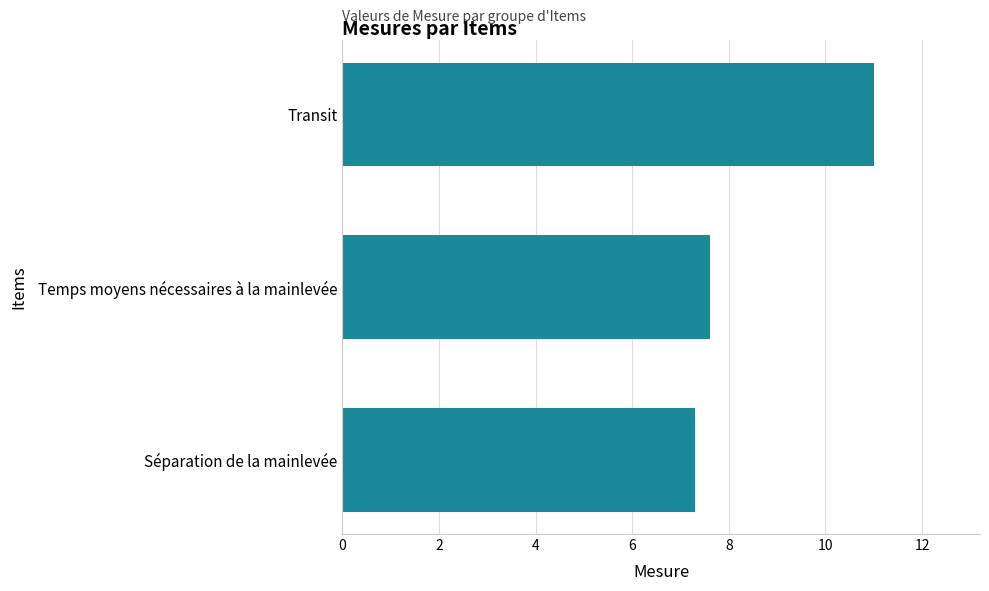

What is the average value?

8.6